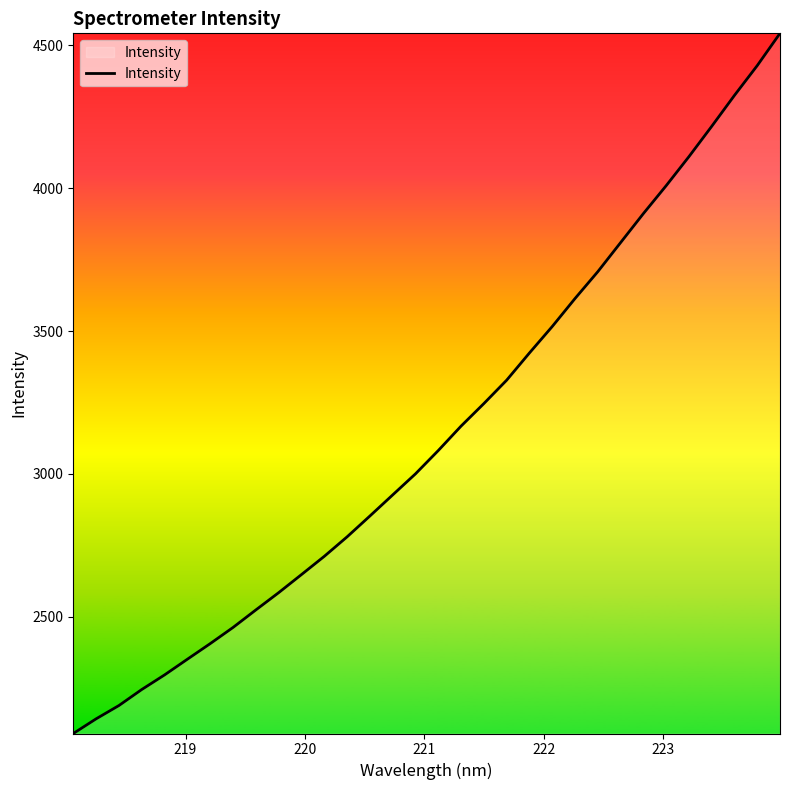

True or false: the data has more than 2 interior local peaks.

False